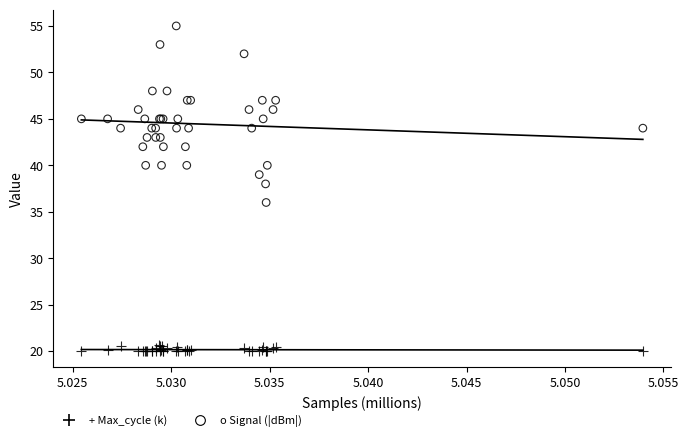

Which series has the largest Y range (max minus min)?

o Signal (|dBm|)